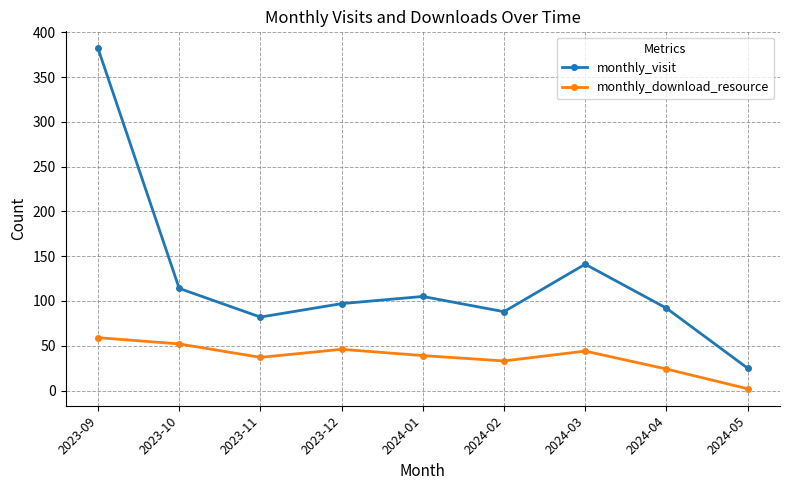

What are all the series names shown in the legend?

monthly_visit, monthly_download_resource